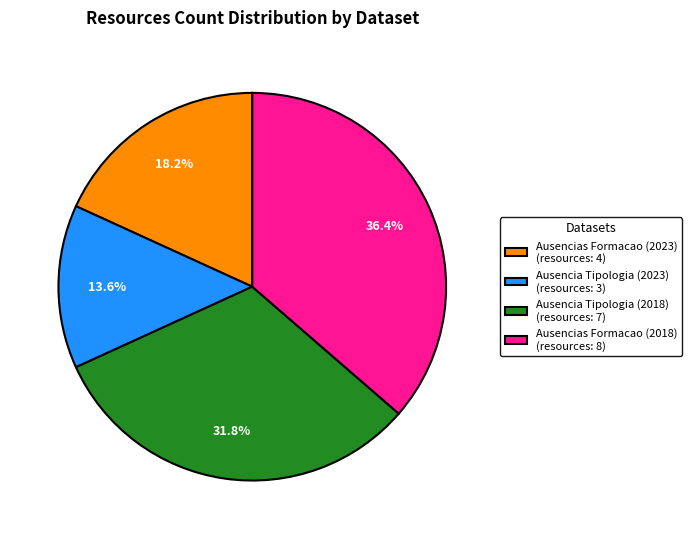

To the nearest percent, what is the combined percentage of Ausencia Tipologia (2018) and Ausencias Formacao (2018)?

68%